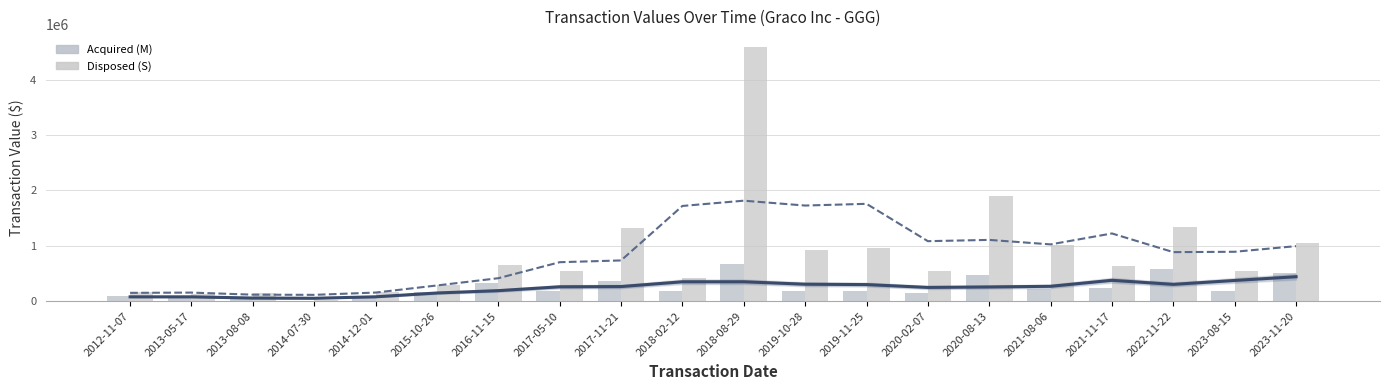

What is the difference between the maximum and minimum values in the Acquired (M) series?

666122